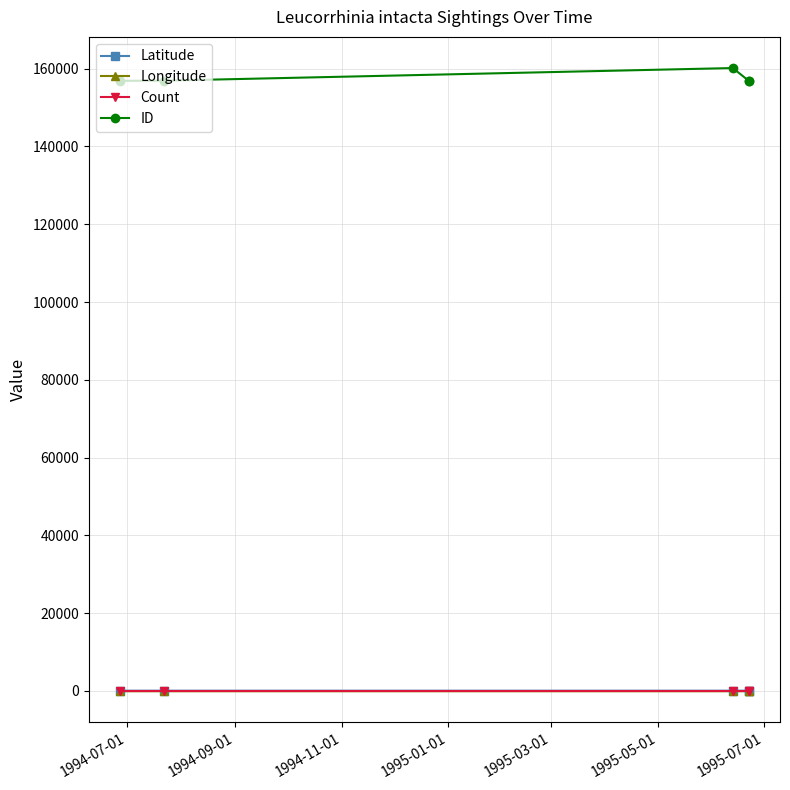

How many lines are shown in the chart?

4